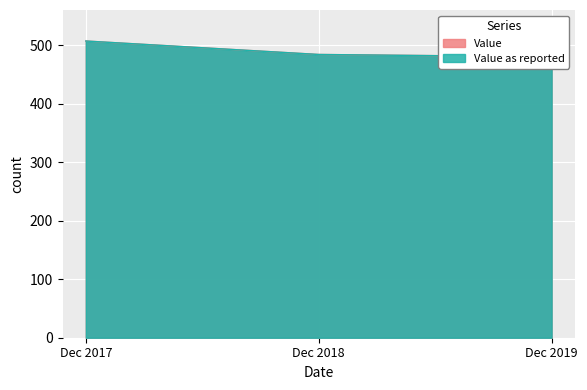

At Dec 2019, list the series in order from largest to smallest.

Value, Value as reported